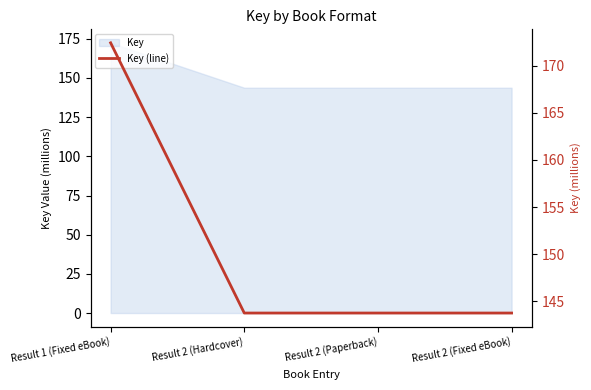

Approximately how many times larger is the value at Result 1 (Fixed eBook) compared to Result 2 (Hardcover)?

1.2